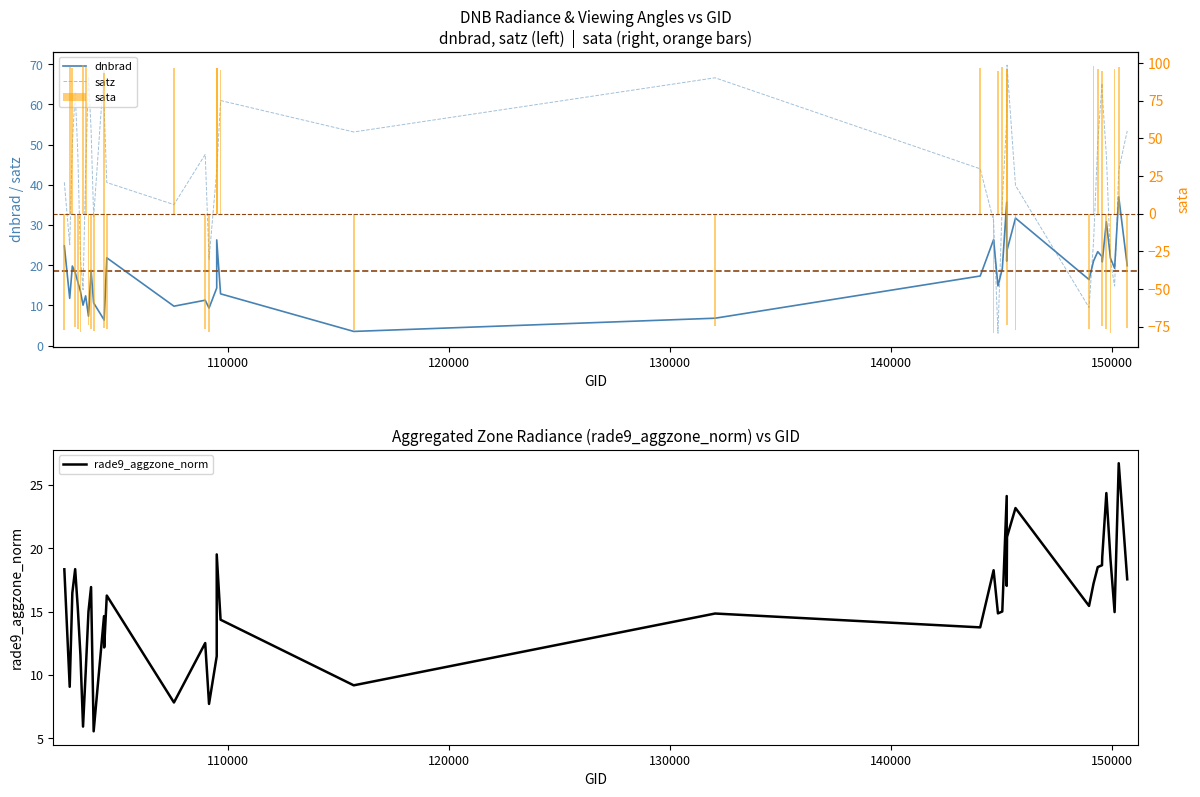

Reading right to left, extract all data points from this chart.

dnbrad: 19.9	37.0	19.3	21.7	30.8	20.8	22.1	23.4	21.1	16.4	31.7	23.7	21.0	35.7	19.1	14.9	26.4	17.3	6.8	3.5	12.9	26.3	14.3	9.3	11.3	9.8	21.9	6.4	6.4	10.6	18.7	7.3	12.4	10.1	13.5	15.9	18.2	19.8	11.8	24.8
satz: 53.4	43.7	14.8	21.1	47.3	62.8	65.2	50.5	25.8	9.5	39.8	69.8	56.3	56.4	35.7	3.1	31.0	44.0	66.6	53.1	60.9	43.4	43.5	21.5	47.6	35.1	40.6	58.9	68.6	32.0	53.8	66.9	43.2	13.9	21.9	47.8	63.2	50.1	25.1	40.6
sata: -75.8	97.0	95.7	-79.4	-76.9	-74.7	94.3	95.9	98.0	-76.3	-77.6	-73.8	95.9	95.9	97.5	94.8	-79.0	96.3	-74.4	-77.1	95.0	96.3	96.3	-78.6	-76.4	96.8	-76.9	-75.7	93.6	-78.2	-76.5	-74.2	97.0	98.5	-78.7	-76.8	-75.0	96.4	97.4	-77.4
rade9_aggzone_norm: 17.5	26.7	15.0	19.1	24.4	19.3	18.7	18.5	17.2	15.4	23.2	20.9	17.0	24.1	15.0	14.9	18.3	13.8	14.8	9.2	14.4	19.5	11.5	7.7	12.5	7.8	16.3	12.2	14.6	5.5	16.9	15.0	10.2	5.9	11.6	15.3	18.4	16.5	9.1	18.3